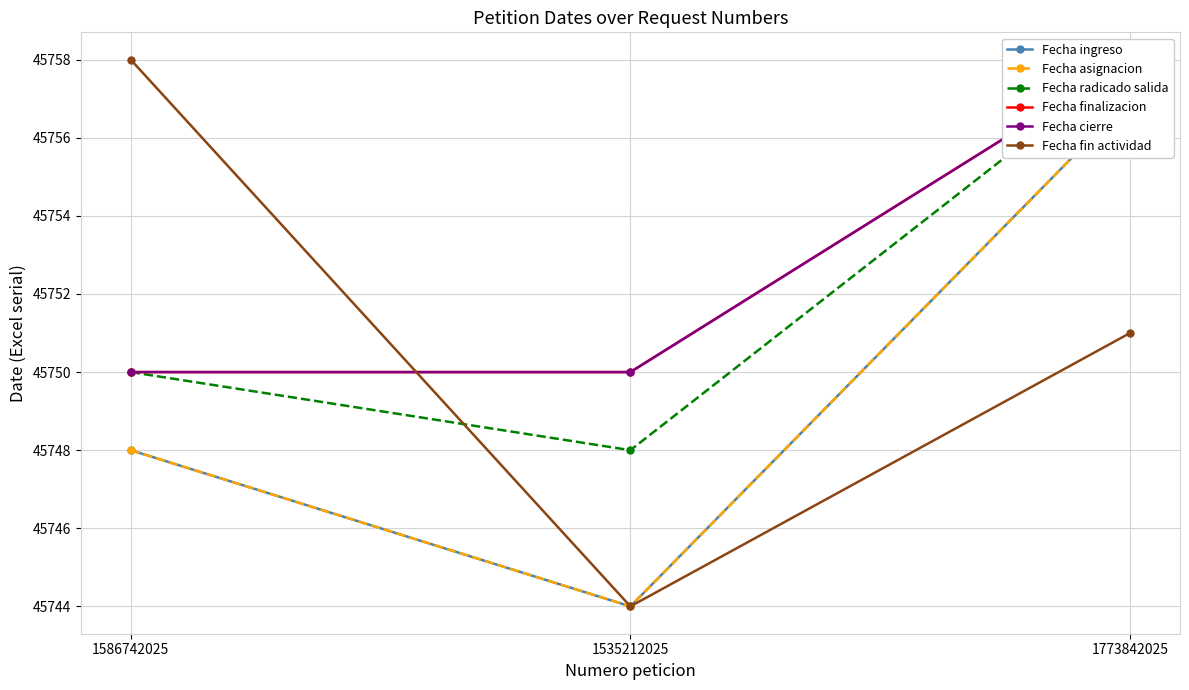

At which label does Fecha fin actividad reach its minimum?

1535212025